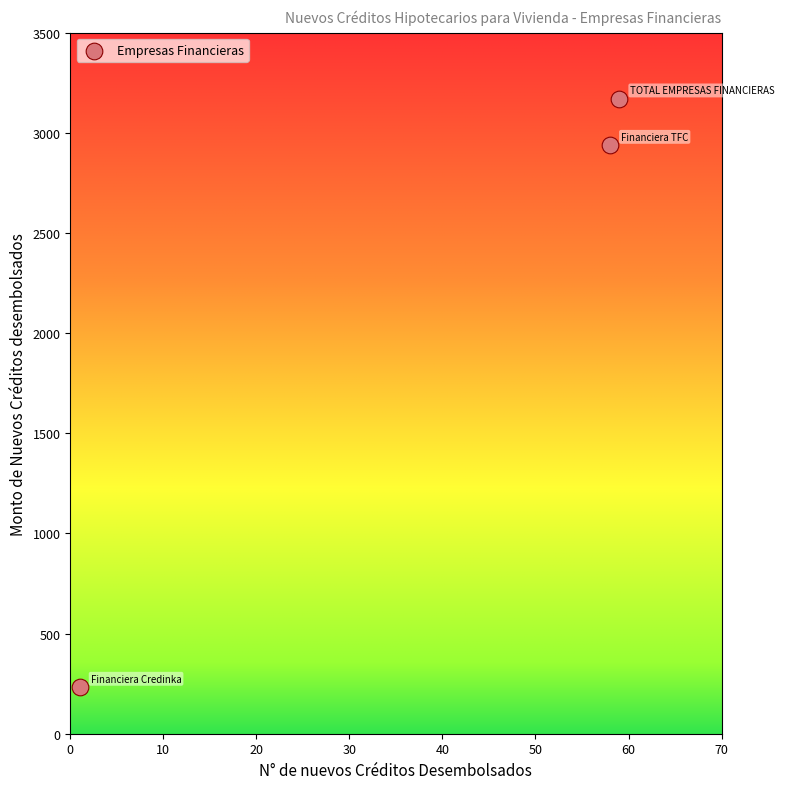

What is the range of Y values (max minus min)?

2937.1